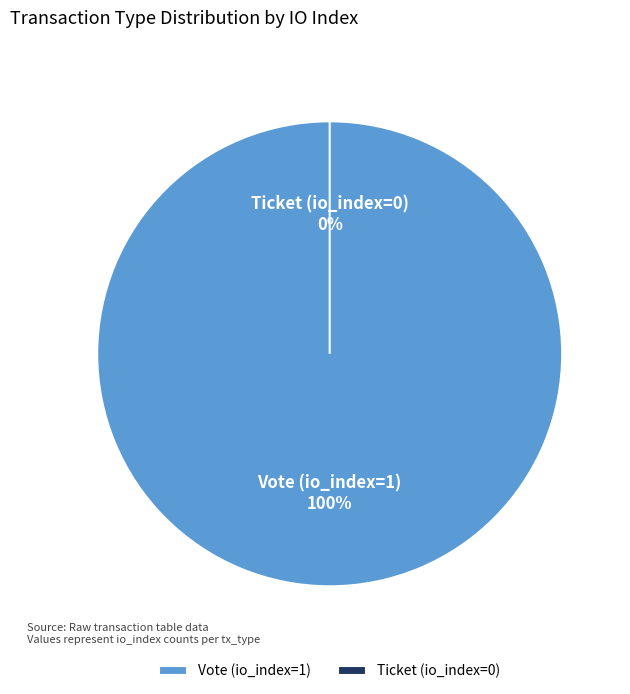

Combined, what portion of the pie is Ticket (io_index=0) and Vote (io_index=1)?

100.0%